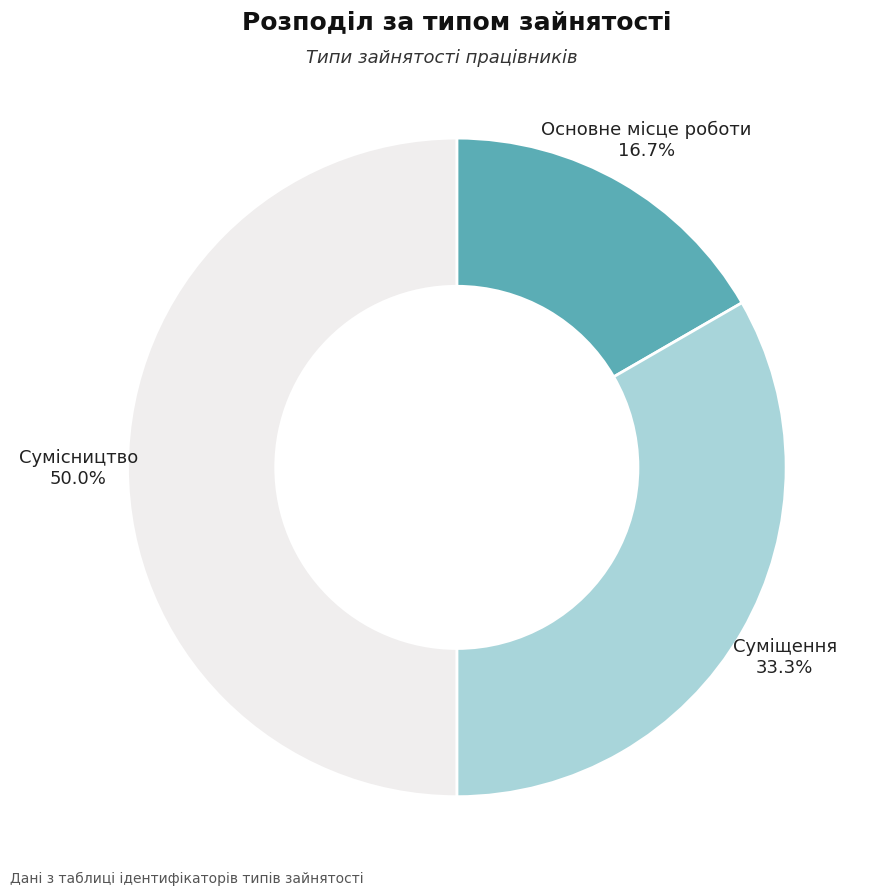

To the nearest percent, what is the difference between the Основне місце роботи and Суміщення slice percentages?

17%